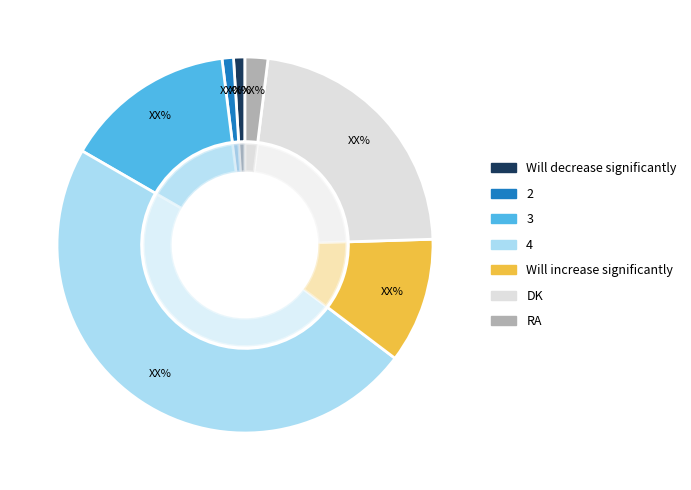

What percentage is the 3 slice, to the nearest percent?

15%